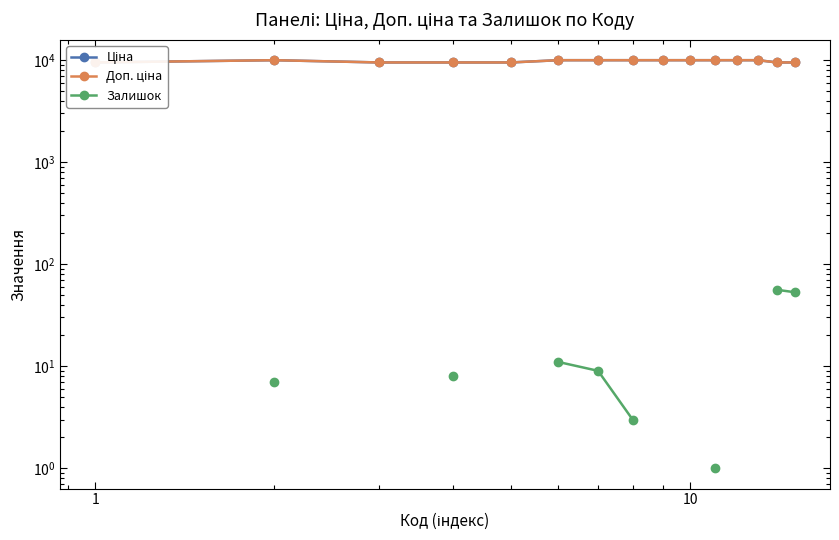

Is the value of Доп. ціна at 1 greater than the value of Залишок at 10?

Yes